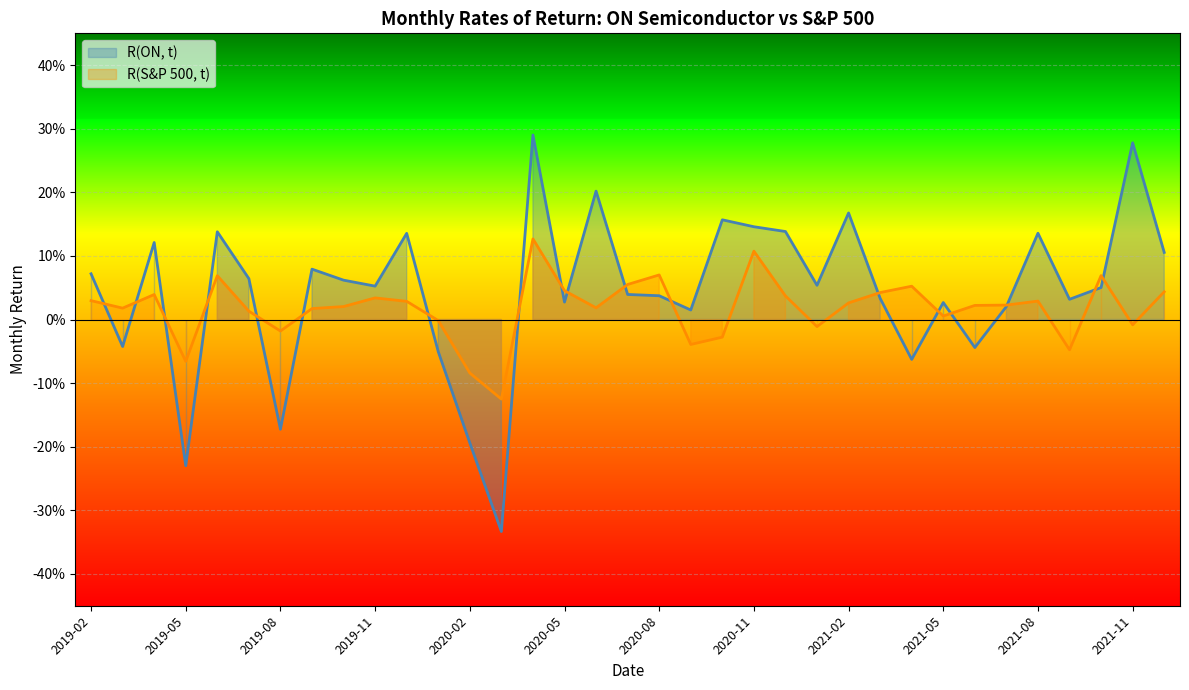

Which series ends up on top after the final intersection of R(ON, t) and R(S&P 500, t)?

R(ON, t)